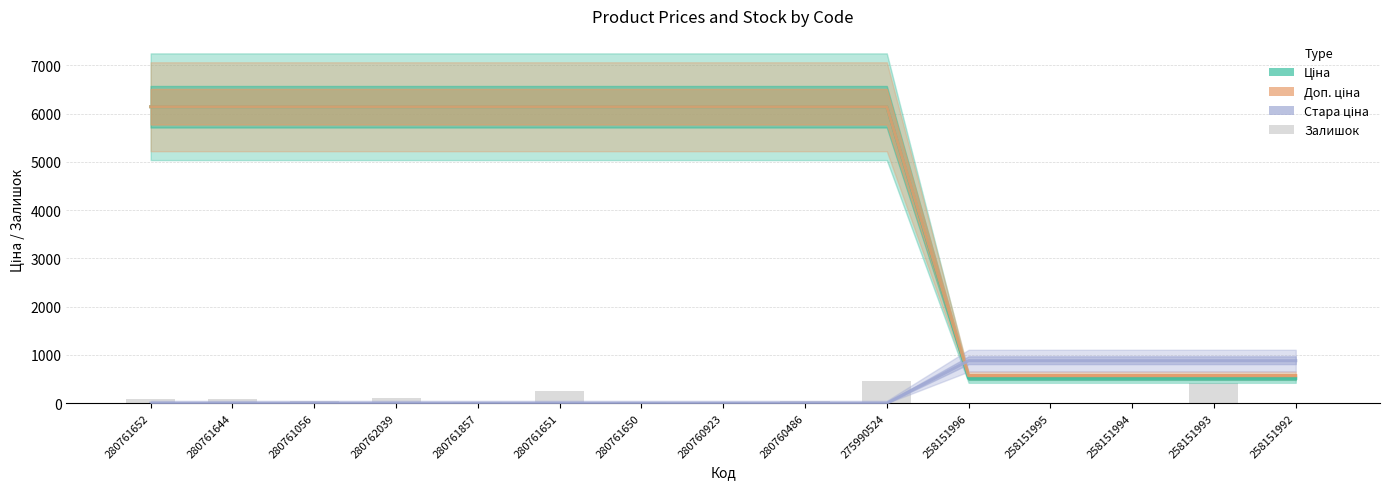

What is the spread (max minus min) of values at 275990524?

6143.2